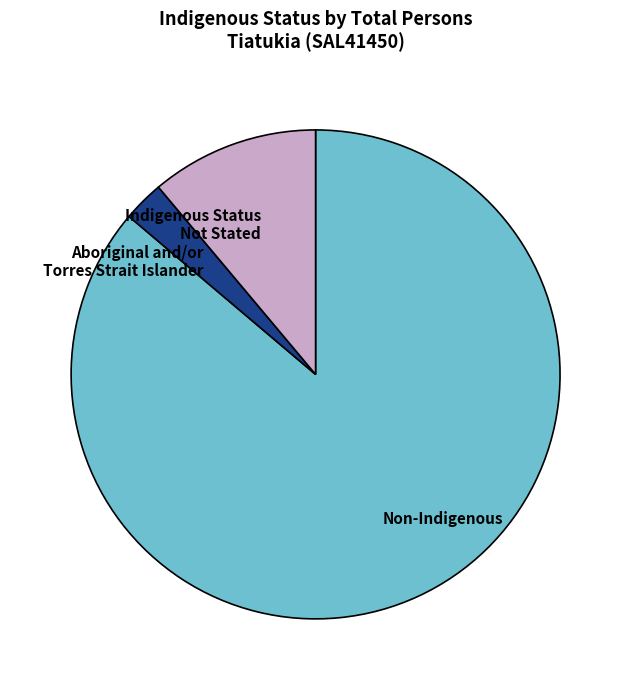

What is the ratio of the value at Indigenous Status Not Stated to the value at Aboriginal and/or Torres Strait Islander?

4.1